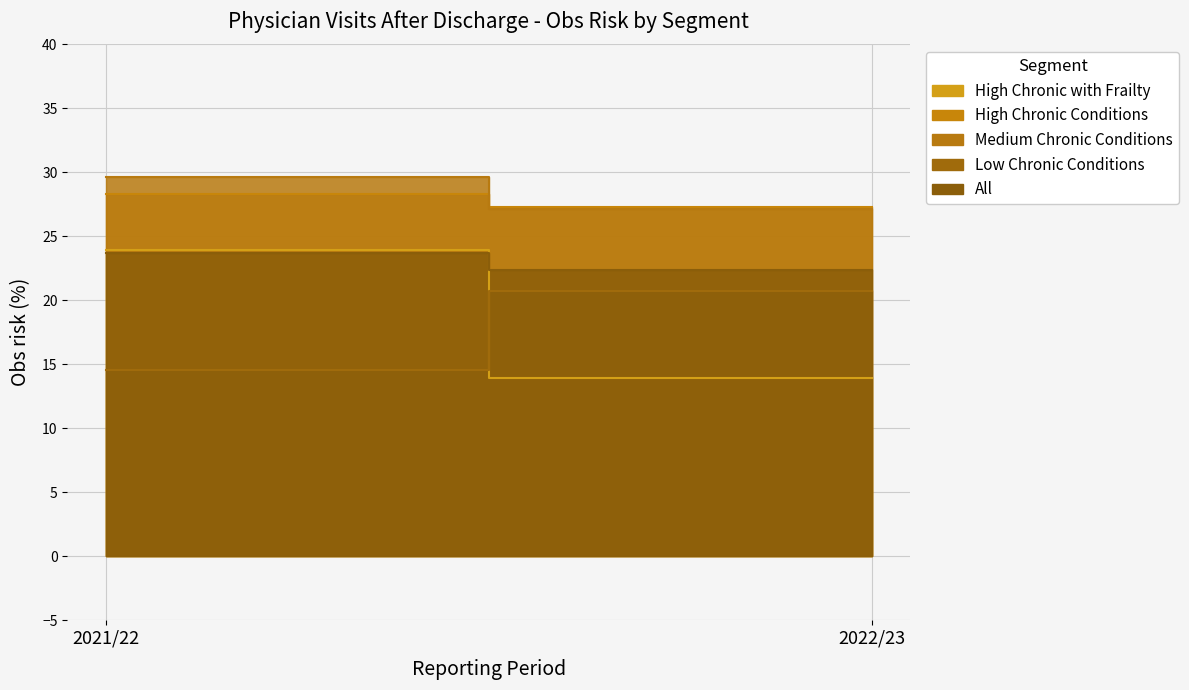

What is the difference between the All values at 2021/22 and 2022/23?

1.3